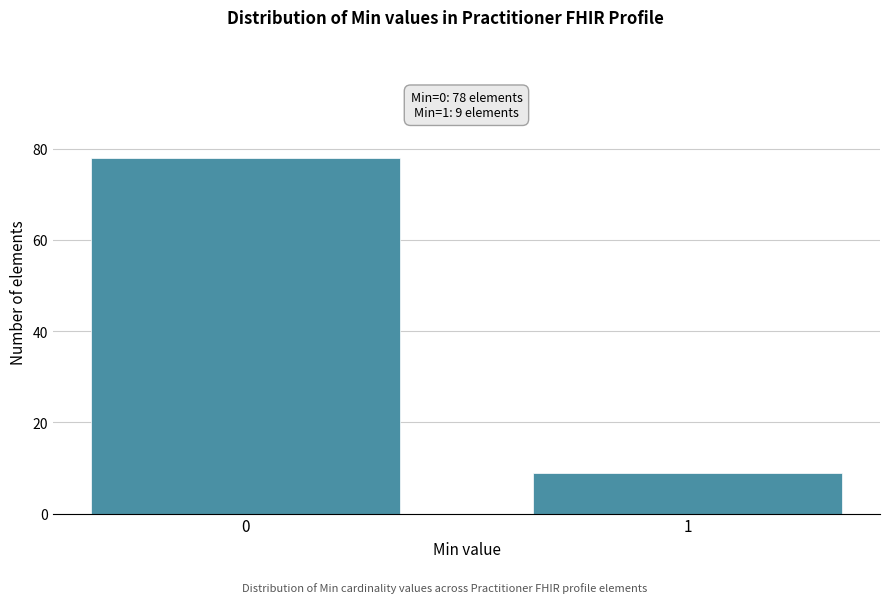

Reading left to right, extract all data points from this chart.

0=78	1=9